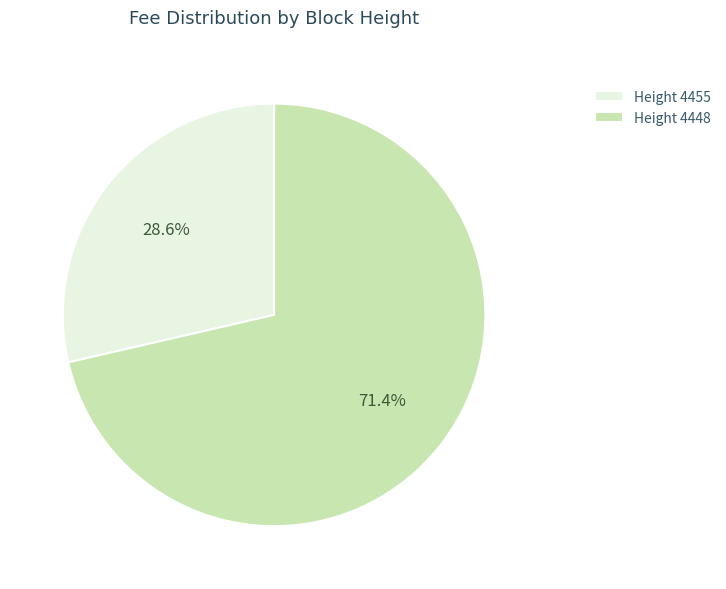

Which category has the smallest portion of the pie?

Height 4455